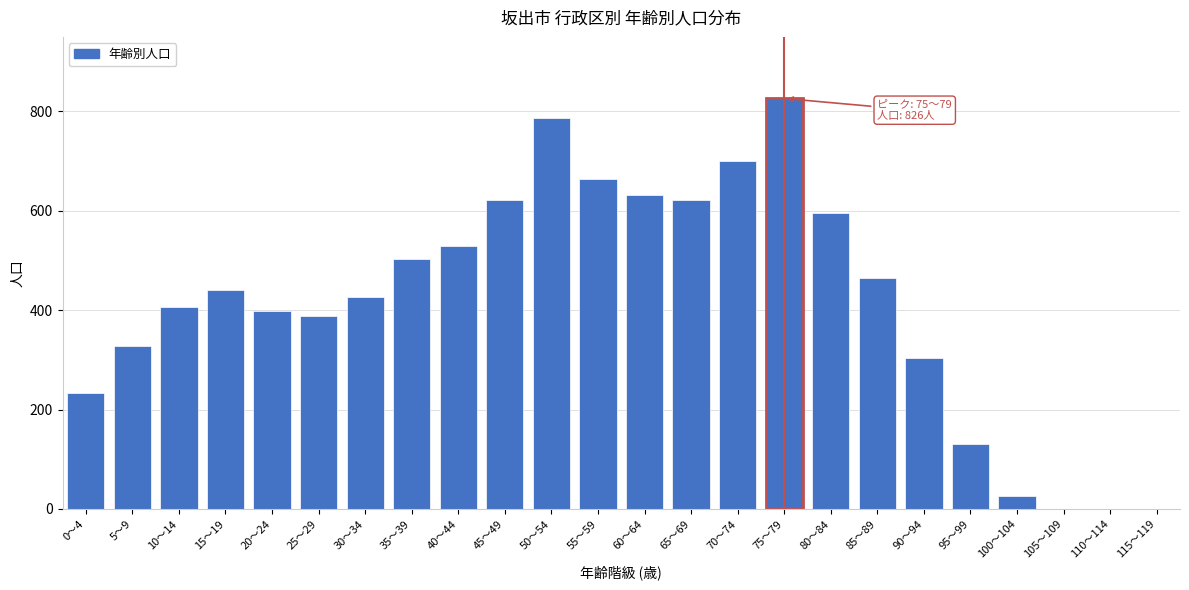

Reading left to right, list all the values displayed in this chart.

0～4=233	5～9=328	10～14=407	15～19=440	20～24=399	25～29=388	30～34=426	35～39=503	40～44=529	45～49=622	50～54=787	55～59=663	60～64=631	65～69=622	70～74=700	75～79=826	80～84=596	85～89=465	90～94=303	95～99=130	100～104=26	105～109=0	110～114=0	115～119=0